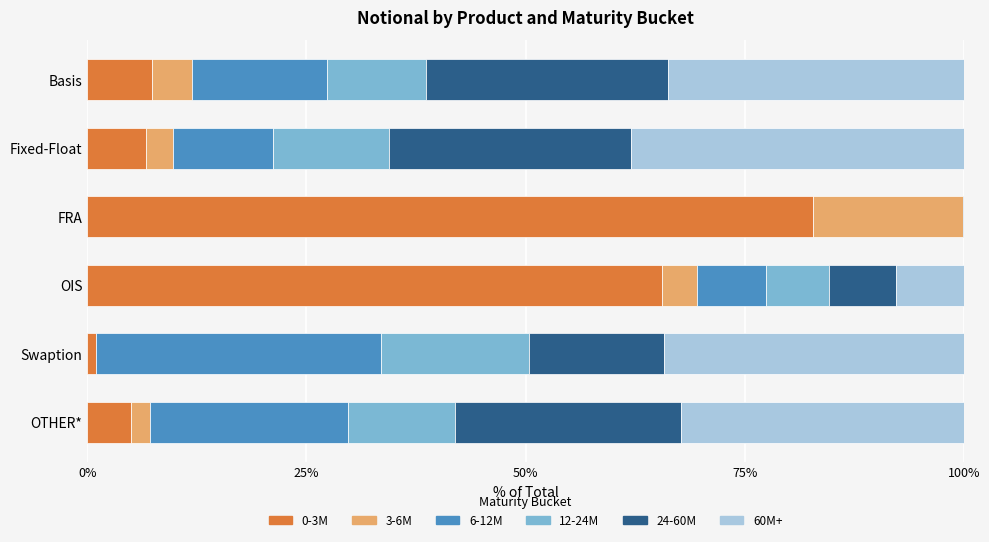

True or false: 0-3M has a value of 82.8 at FRA.

True